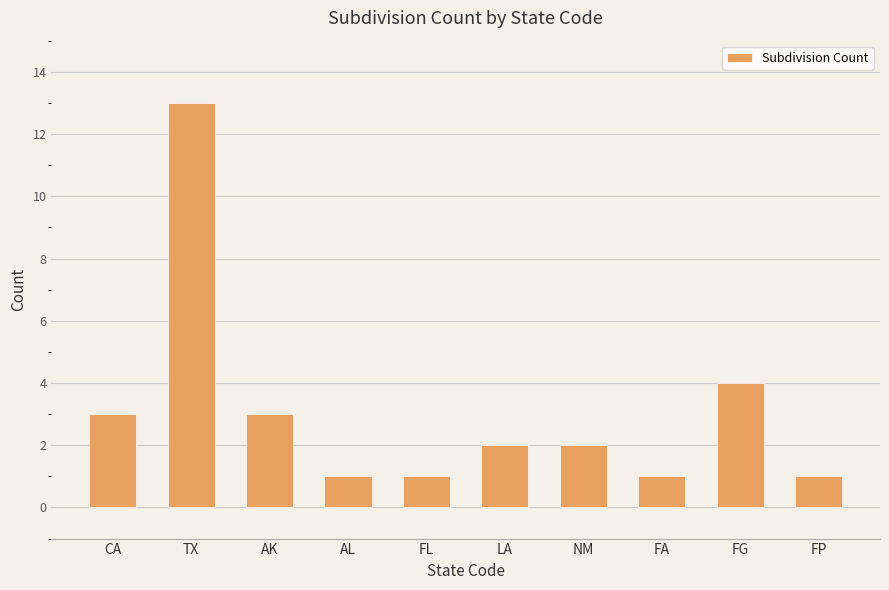

Where is the data nearest to the value 7?

FG